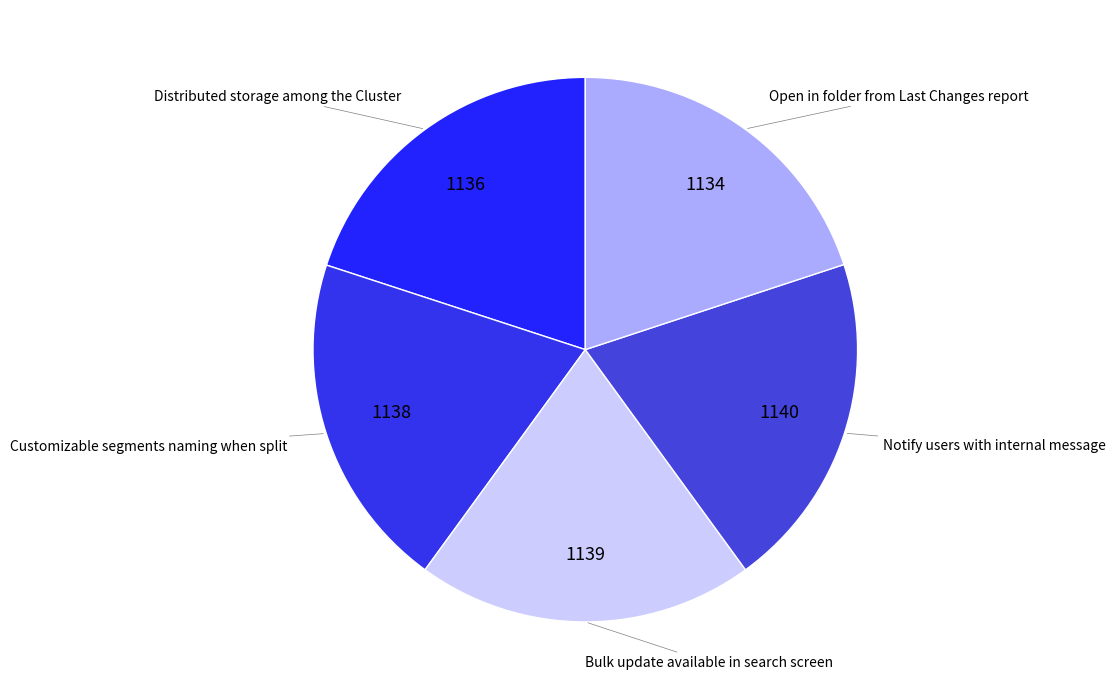

The Notify users with internal message slice represents 35% of the pie. True or false?

False